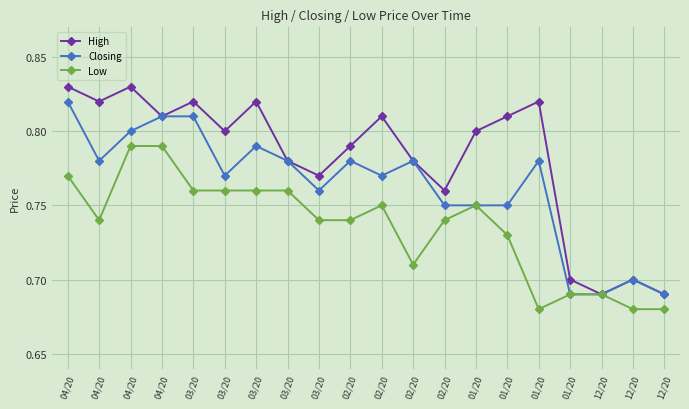

The value of Closing at 03/20 is 1.2. True or false?

False